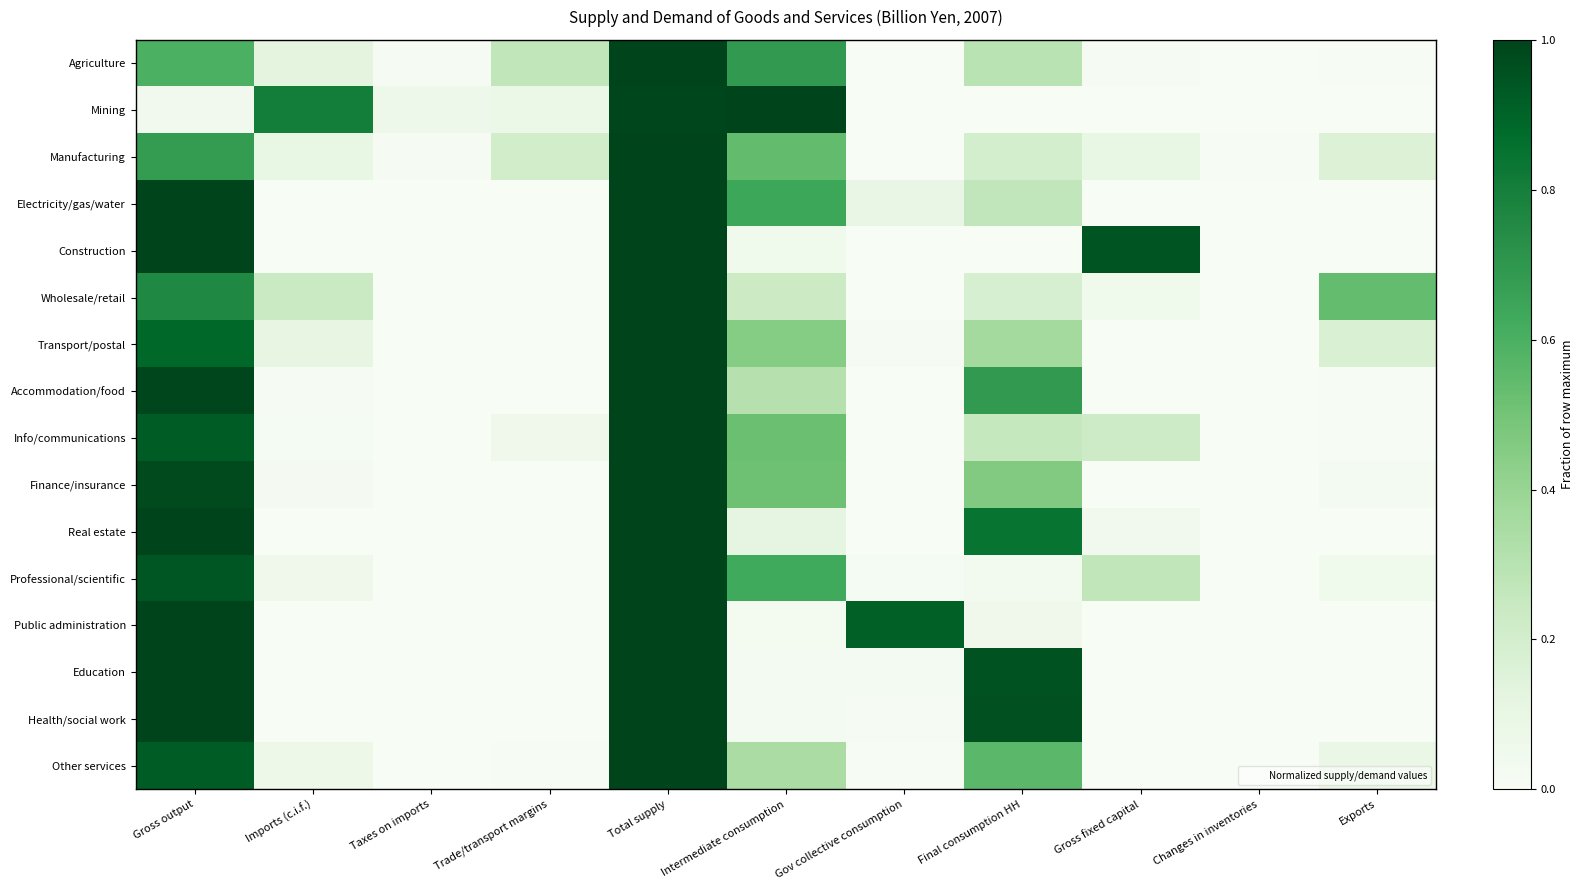

Rank the series at Trade/transport margins from lowest to highest value.

Electricity/gas/water, Construction, Wholesale/retail, Transport/postal, Accommodation/food, Finance/insurance, Real estate, Professional/scientific, Public administration, Education, Health/social work, Other services, Info/communications, Mining, Manufacturing, Agriculture